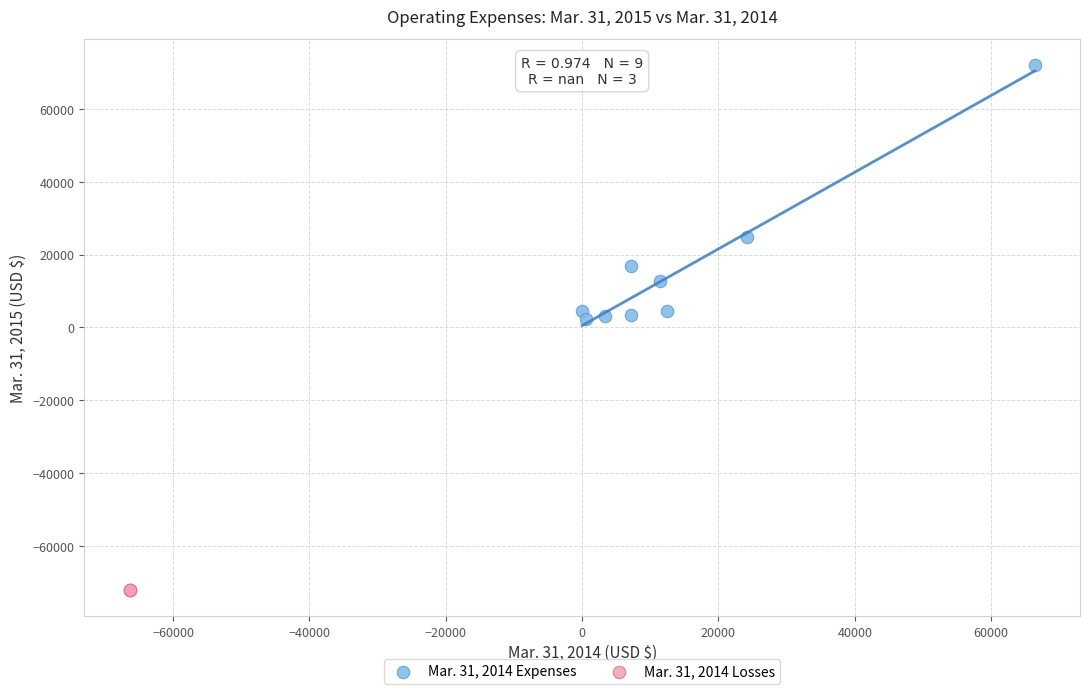

Which series reaches the minimum Y coordinate?

Mar. 31, 2014 Losses